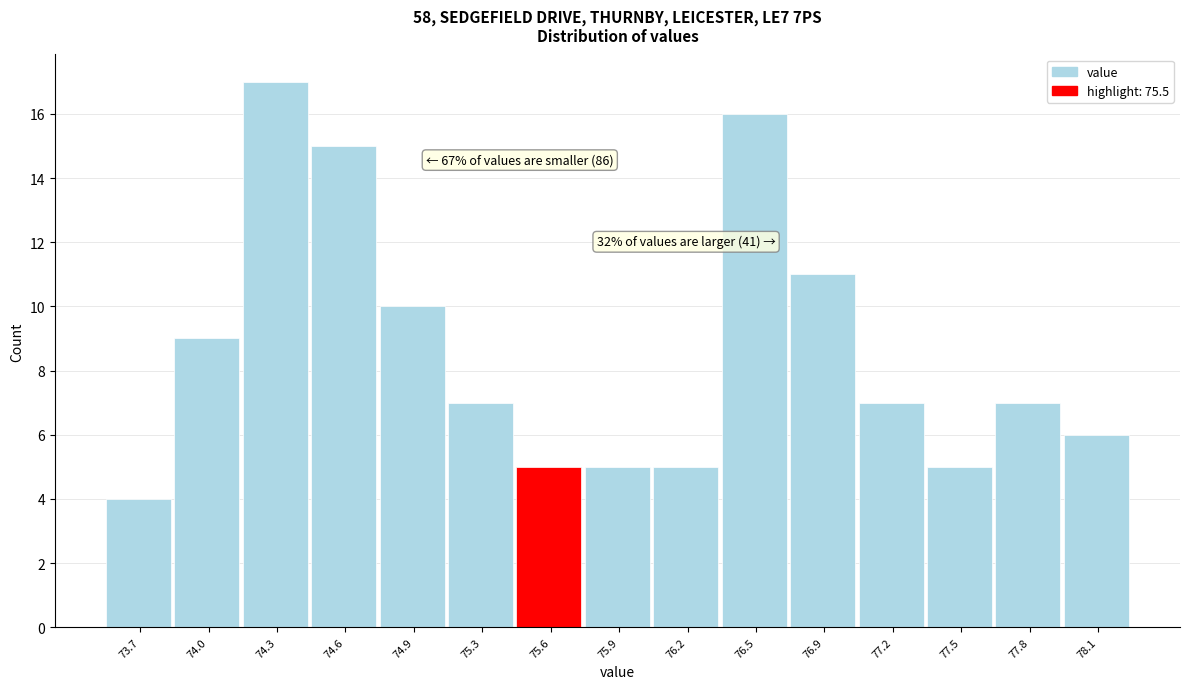

Over which range of the x-axis is the bar tallest?

74.15 to 74.45